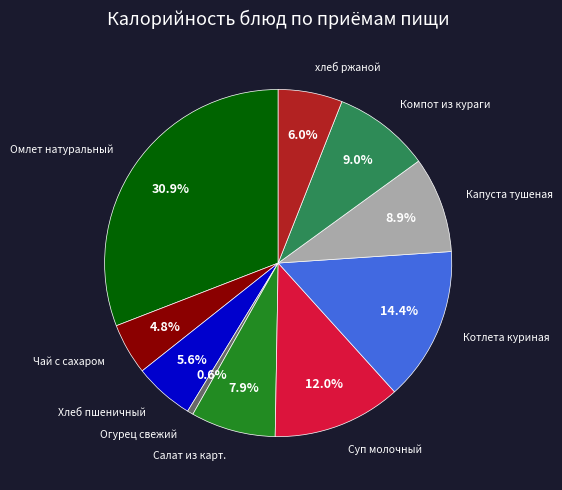

Does any single category account for the majority?

No